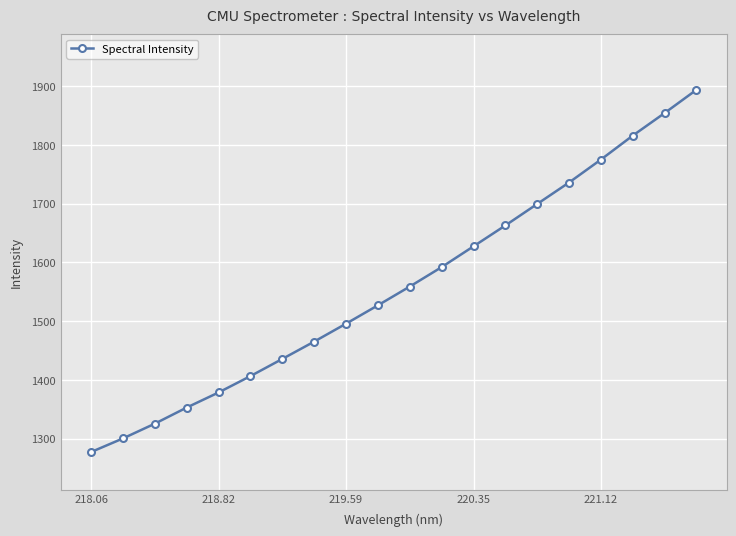

What is the minimum value shown in the chart?

1277.2